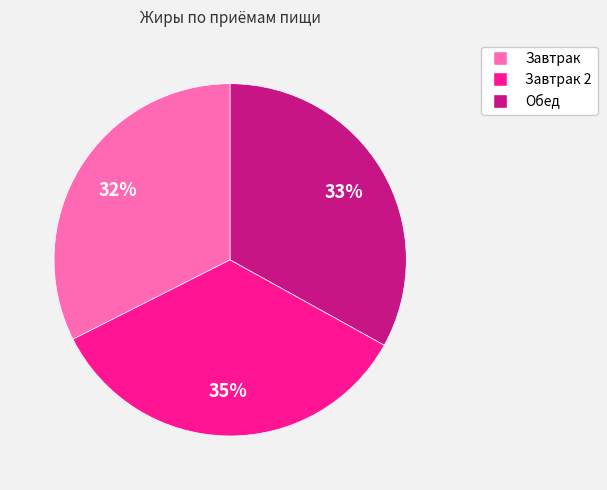

Is there a majority slice in this chart?

No